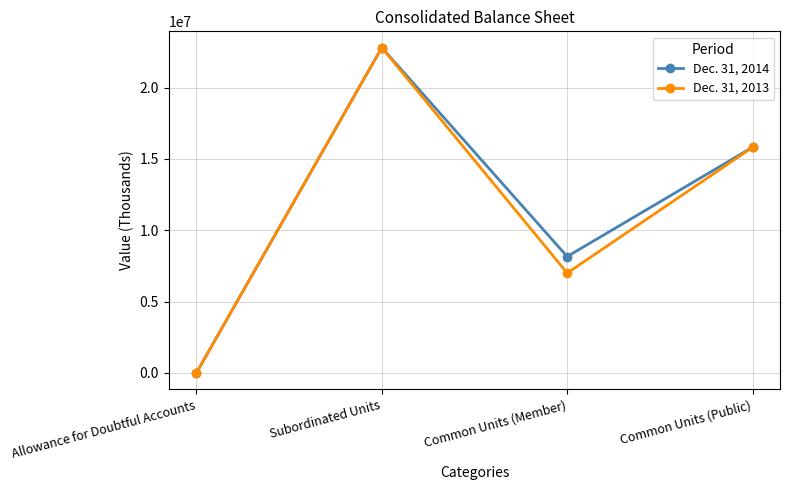

What is the maximum value for Dec. 31, 2014?

22811000